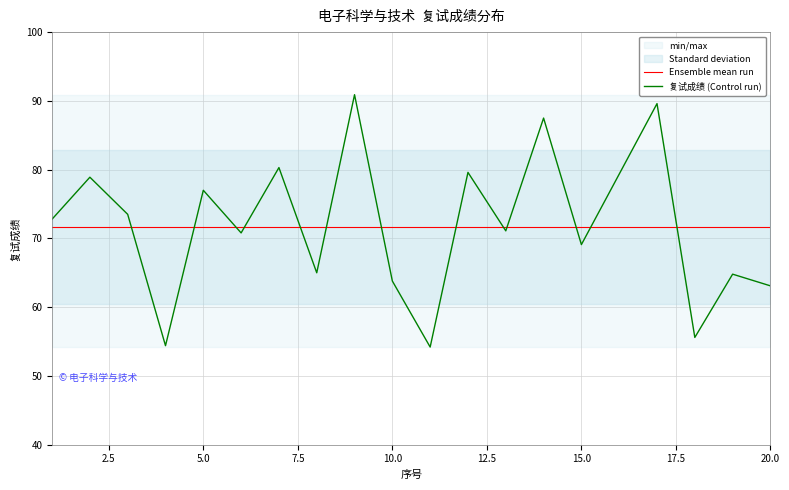

Approximately how many times larger is the value at 4 compared to 18?

1.0